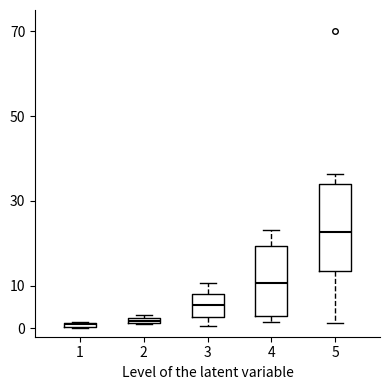

Where is the upper edge of the box at x = 5 on the y-axis? The values are not printed on the chart, so give them approximately, as read against the axis.

34